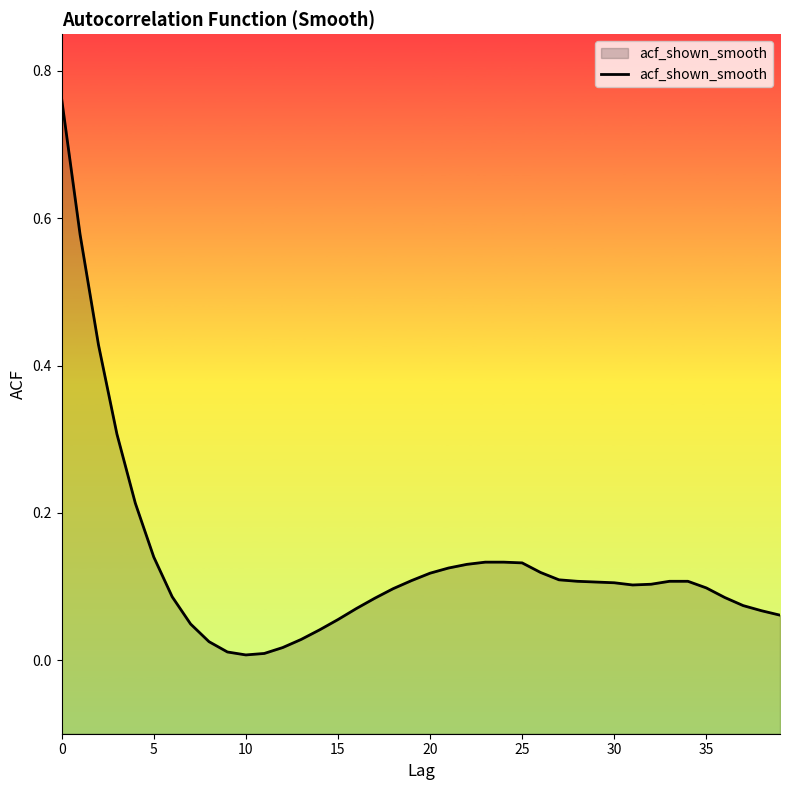

Does the chart display data point markers on the line(s)?

No